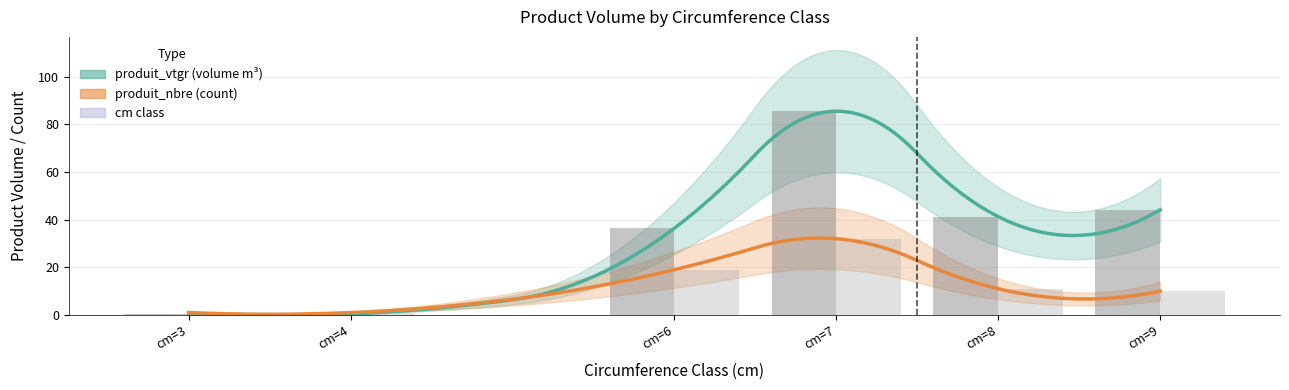

List the series in order of their peak value, lowest first.

produit_nbre, produit_vtgr